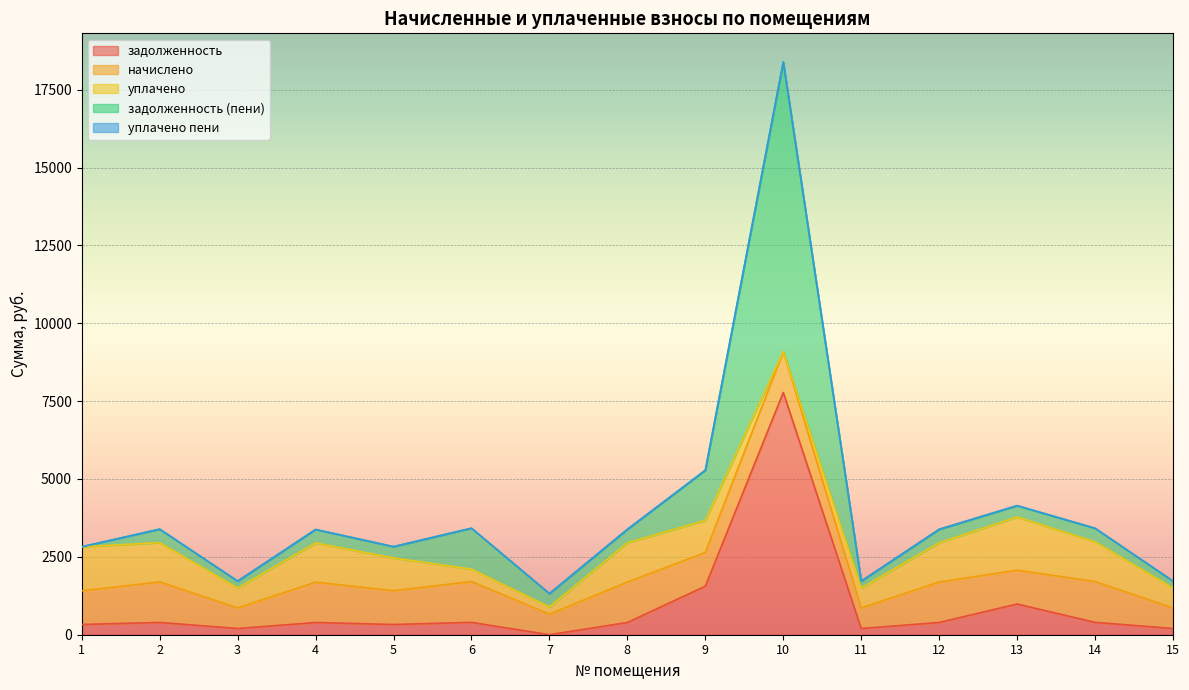

At which label does задолженность (пени) reach its peak?

10